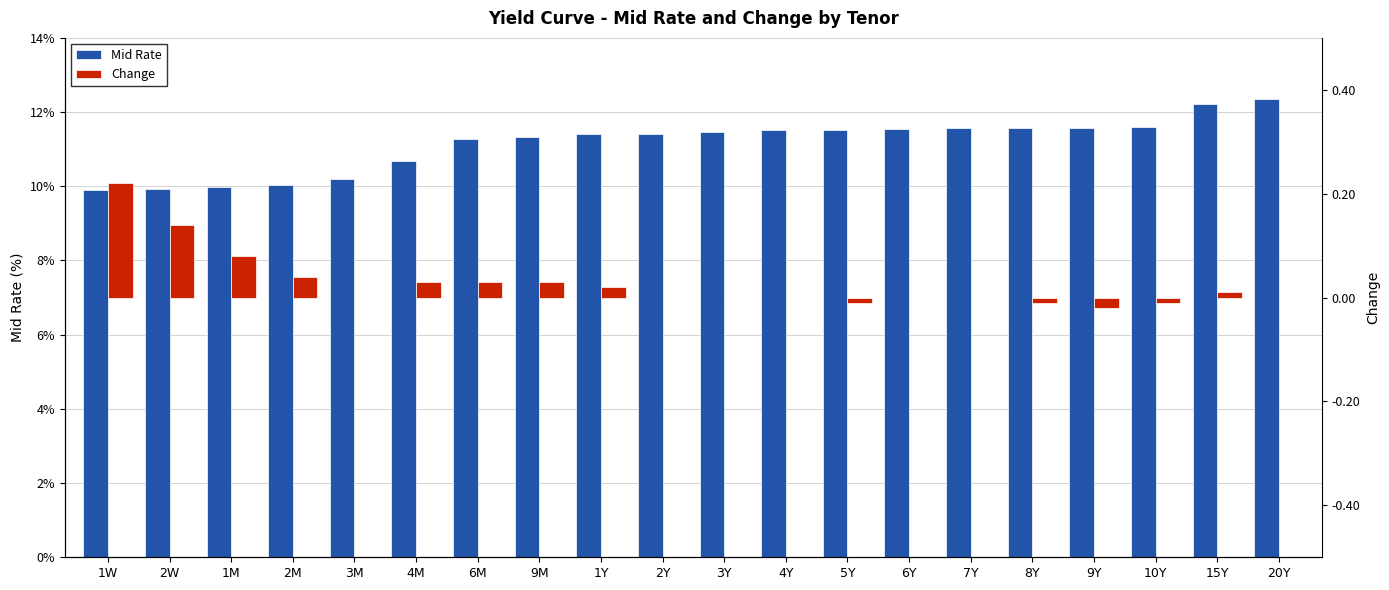

At 8Y, list the series in order from smallest to largest.

Change, Mid Rate